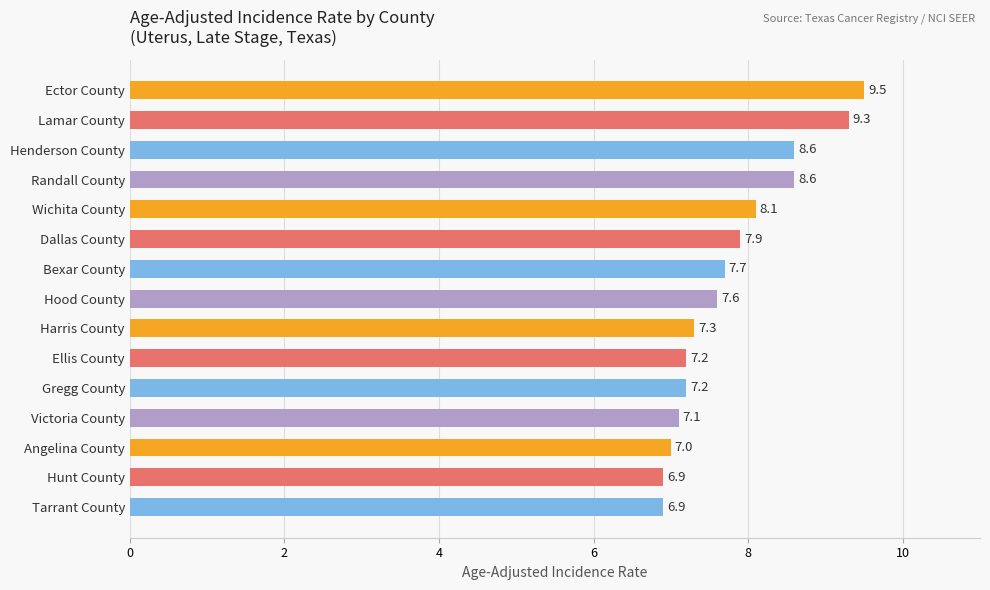

What is the difference between the second highest and second lowest values?

2.4